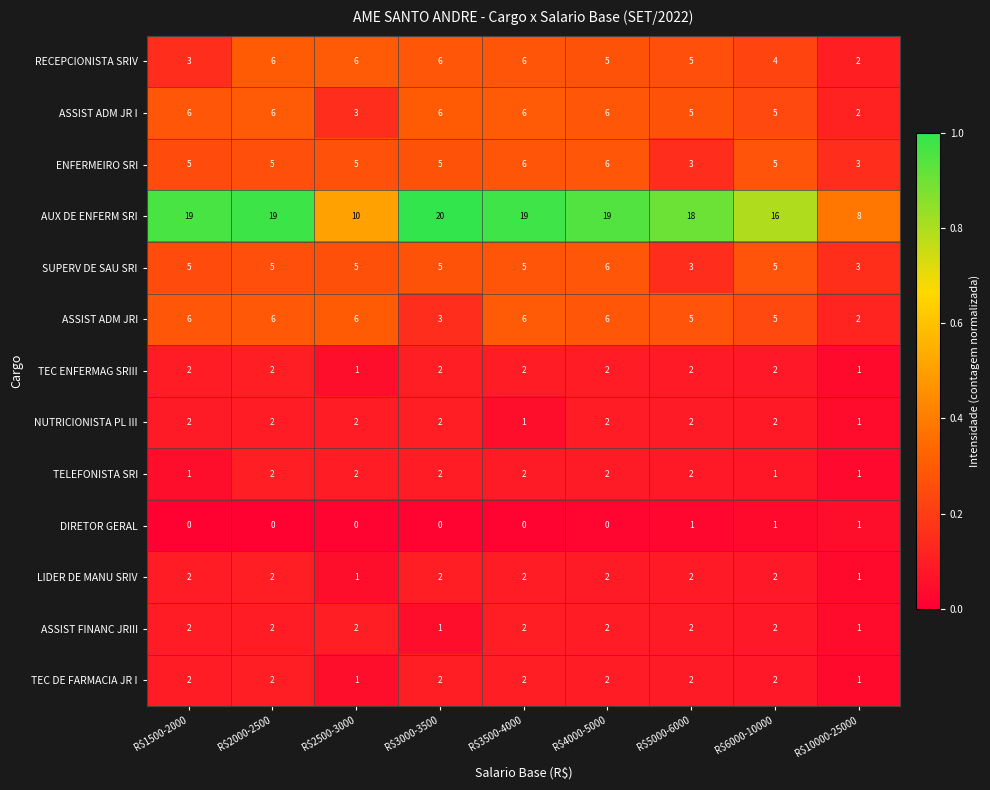

The AUX DE ENFERM SRI series shows 19 at R$2000-2500. True or false?

True